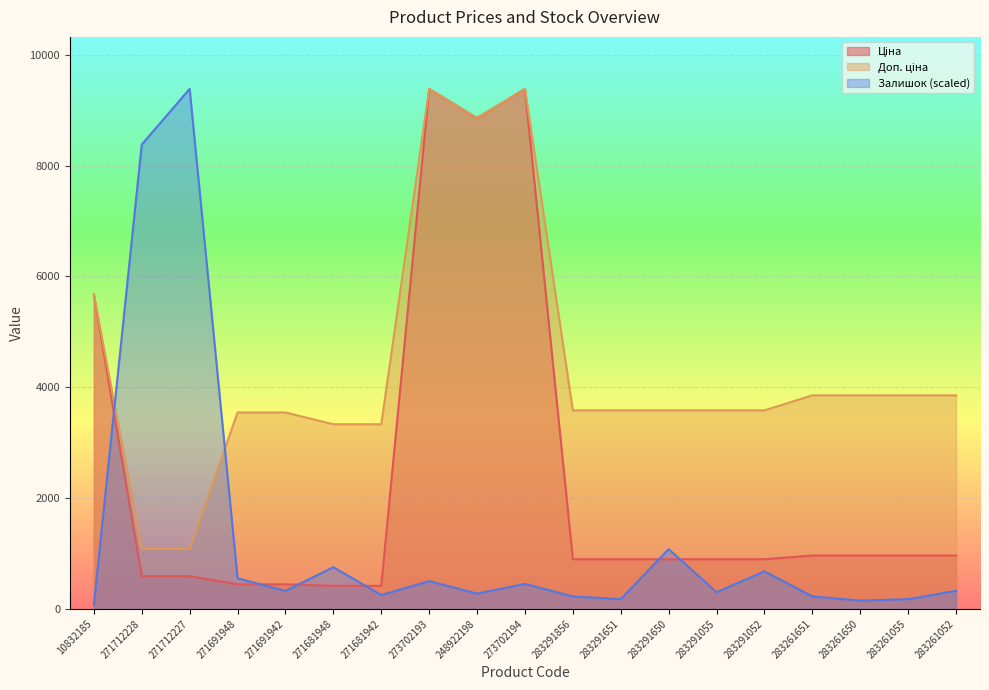

What is the difference between the highest and lowest values at 273702194?

8932.3